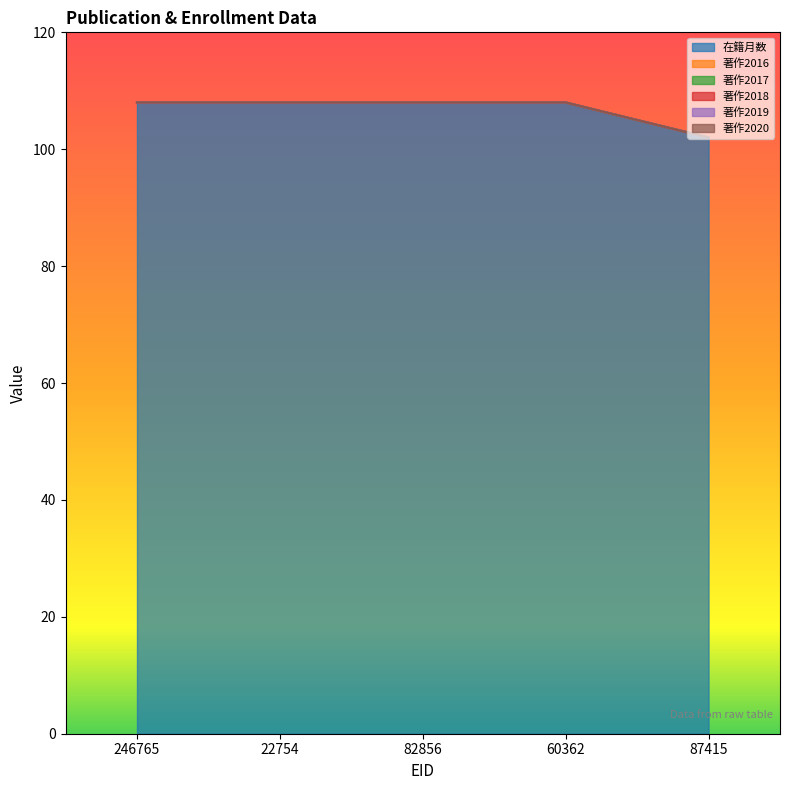

Is it true that 著作2020 equals 0 at 60362?

True